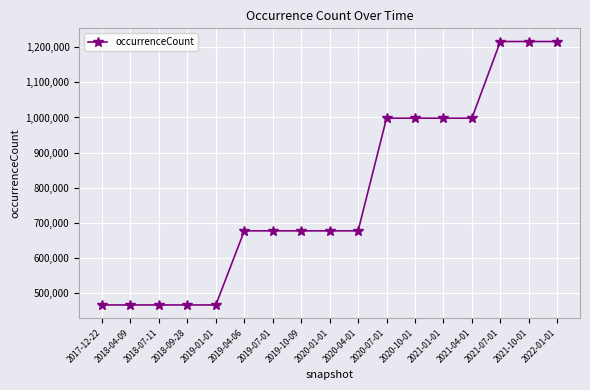

The value at 2019-10-09 is 676533. True or false?

True